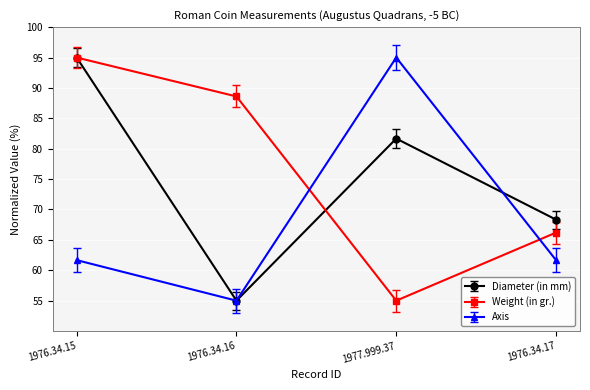

At which label does Diameter (in mm) reach its minimum?

1976.34.16